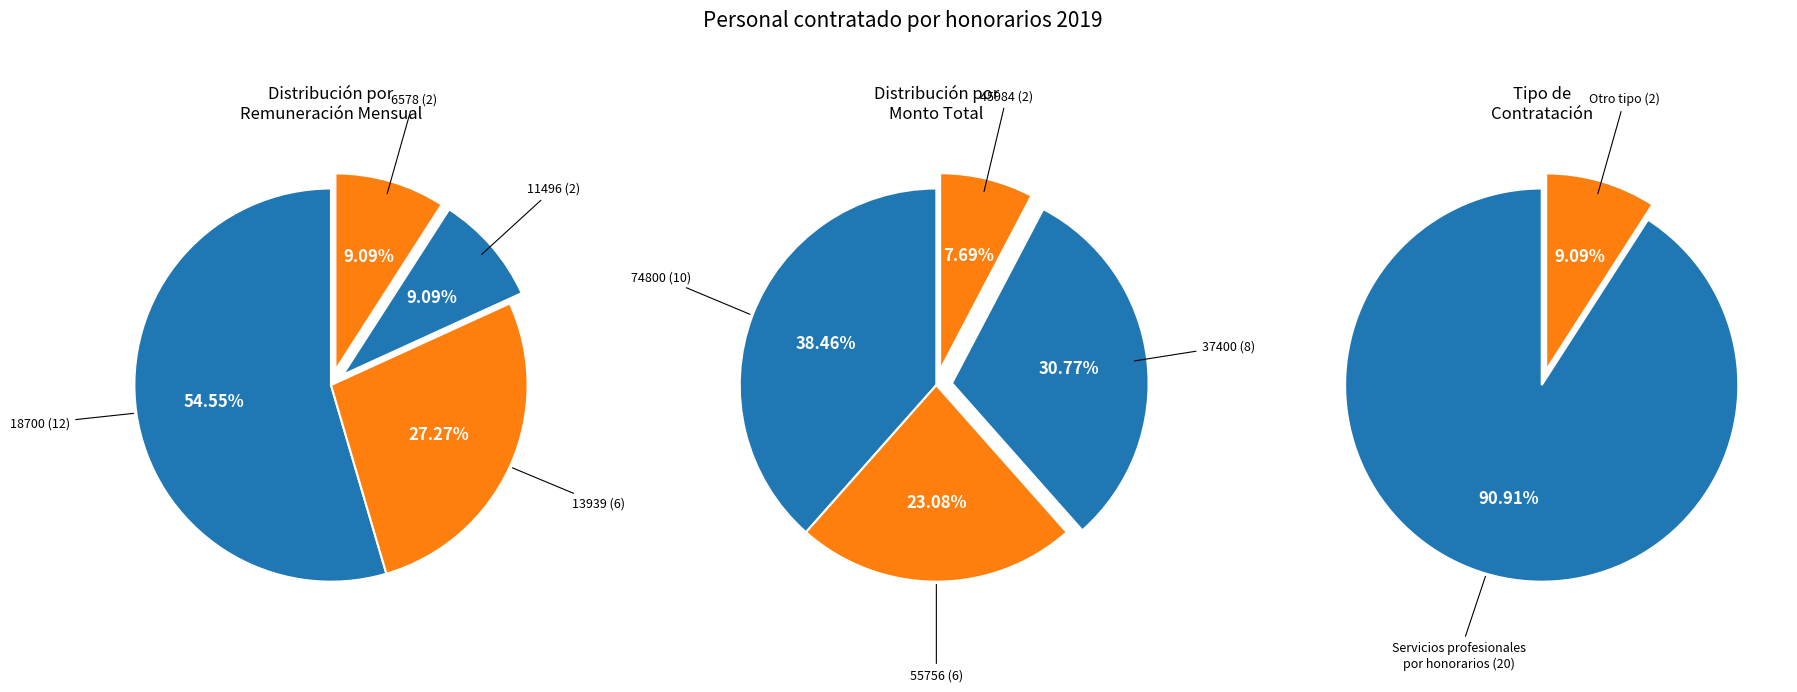

Rank the categories by value from highest to lowest.

18700, 13939, 11496, 6578